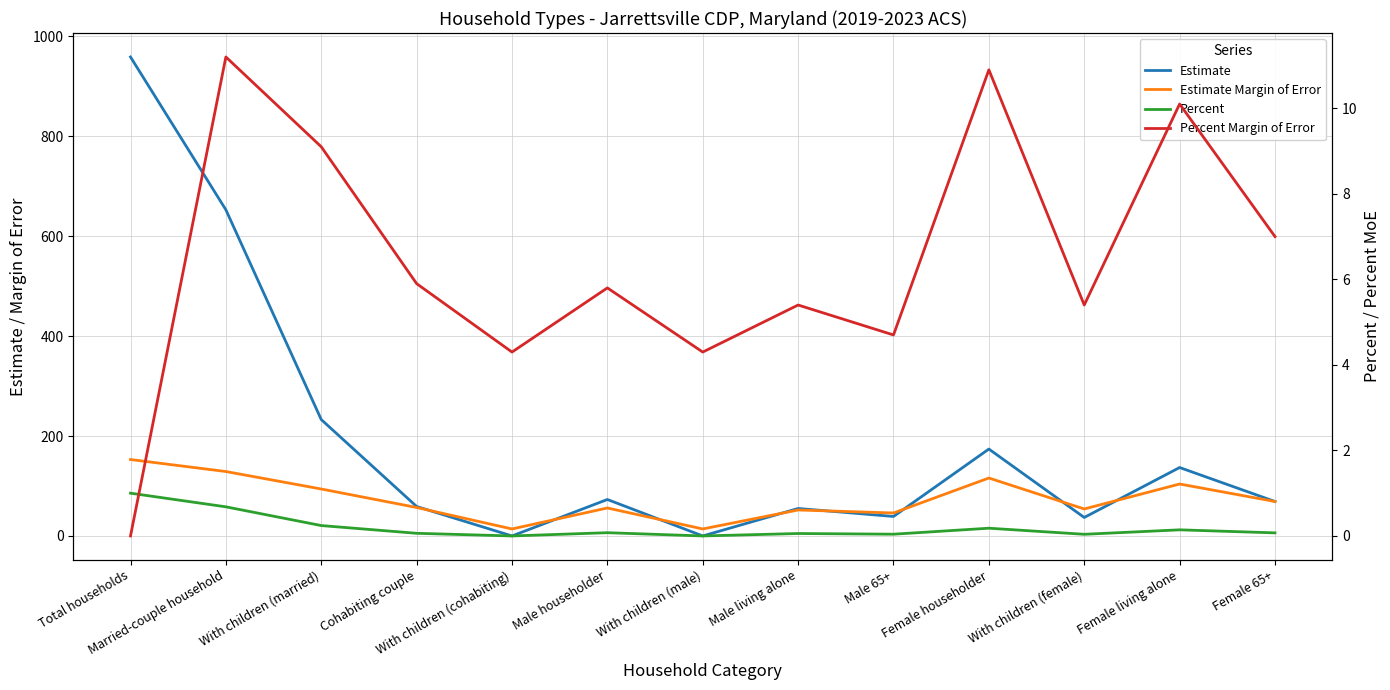

What is the label of the 1st point from the left?

Total households